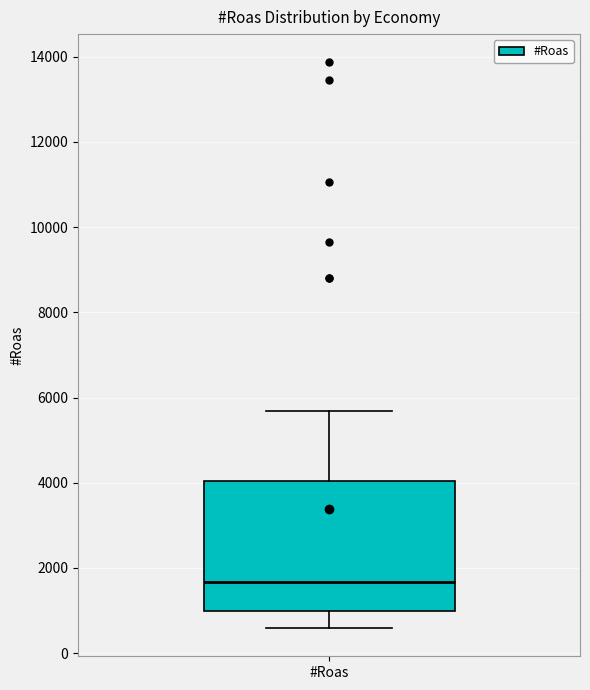

Read this box plot against the y-axis: the position of the median line, the range covered by the box, and the ends of both whiskers. The values are not printed on the chart, so give them approximately, as read against the axis.

median 1600, box 1000 to 4000, whiskers 600 to 5600